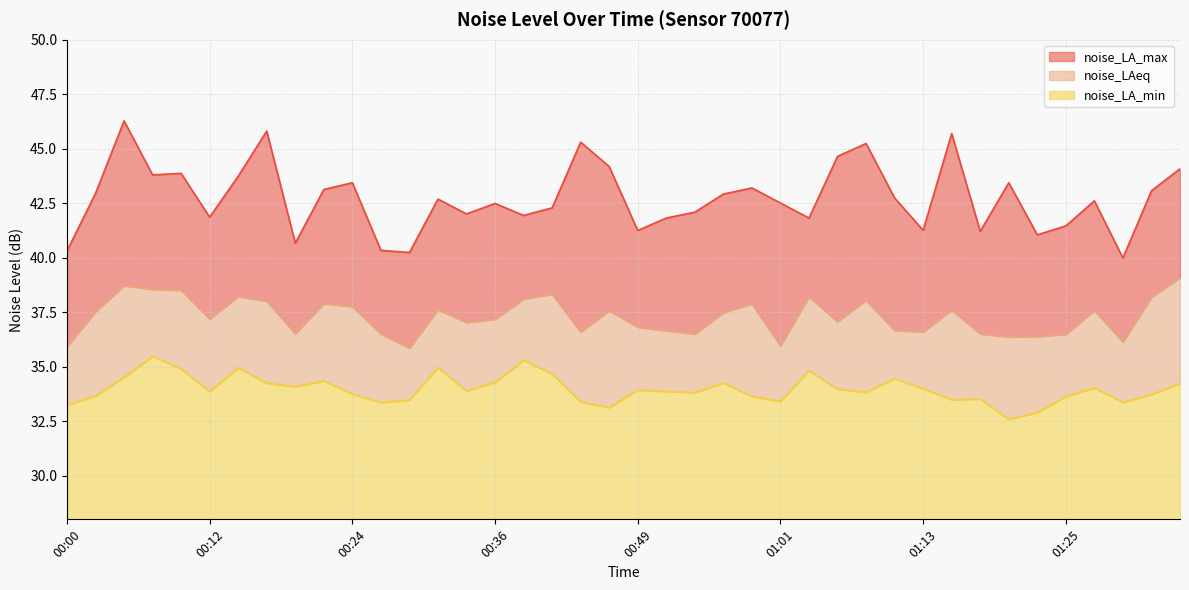

Rank the series at 01:30 from lowest to highest value.

noise_LA_min, noise_LAeq, noise_LA_max